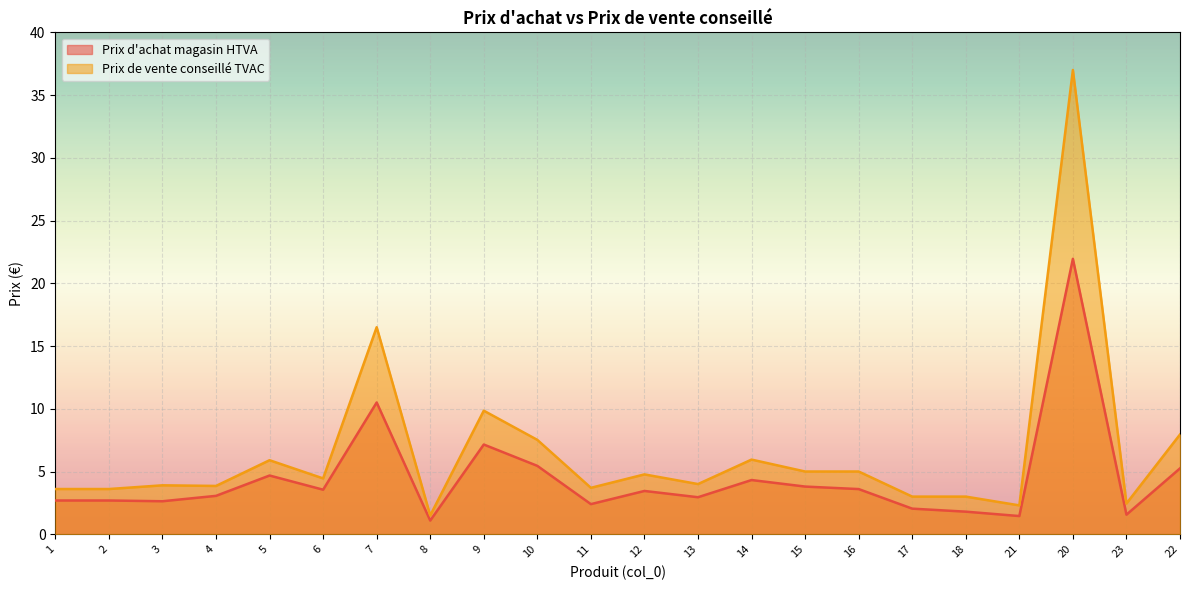

Does the chart display data point markers on the line(s)?

No